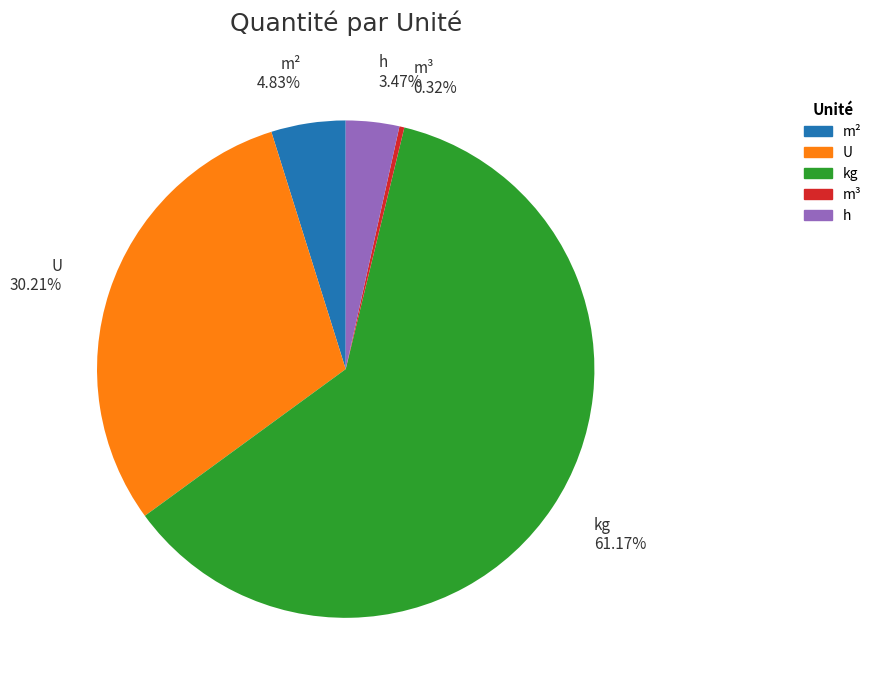

Does h represent more than half of the total?

No